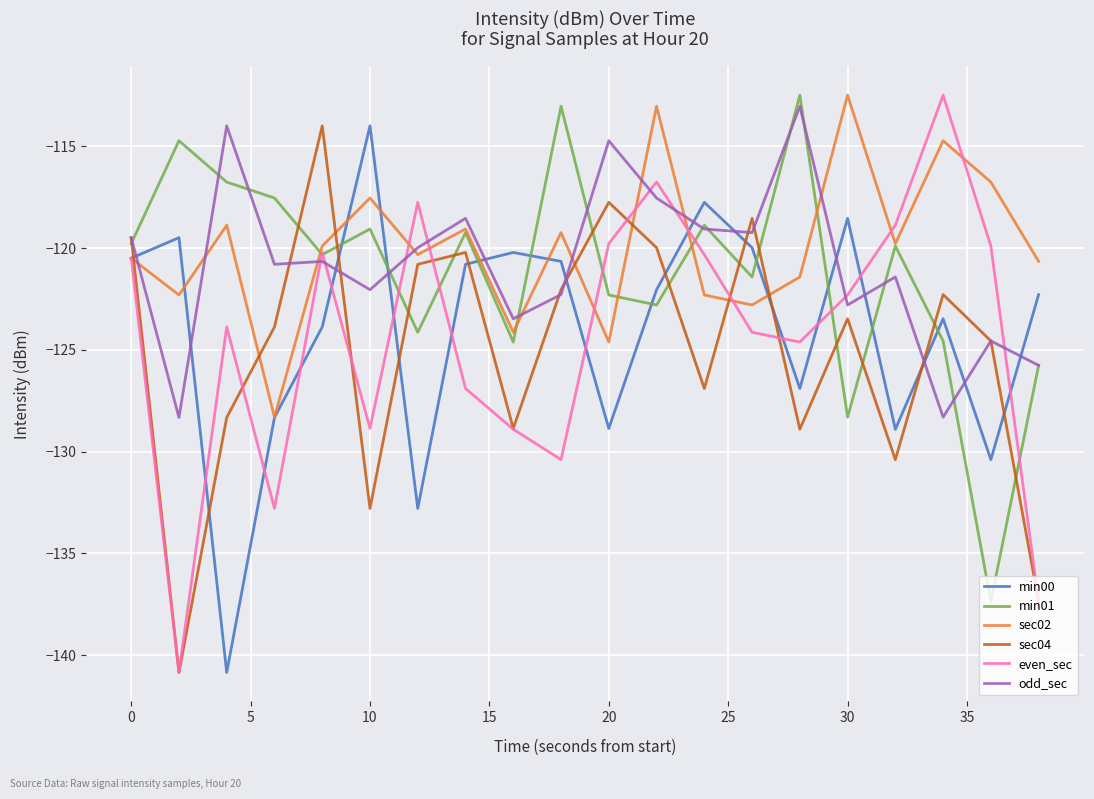

Is this an area chart (filled region under the line)?

No